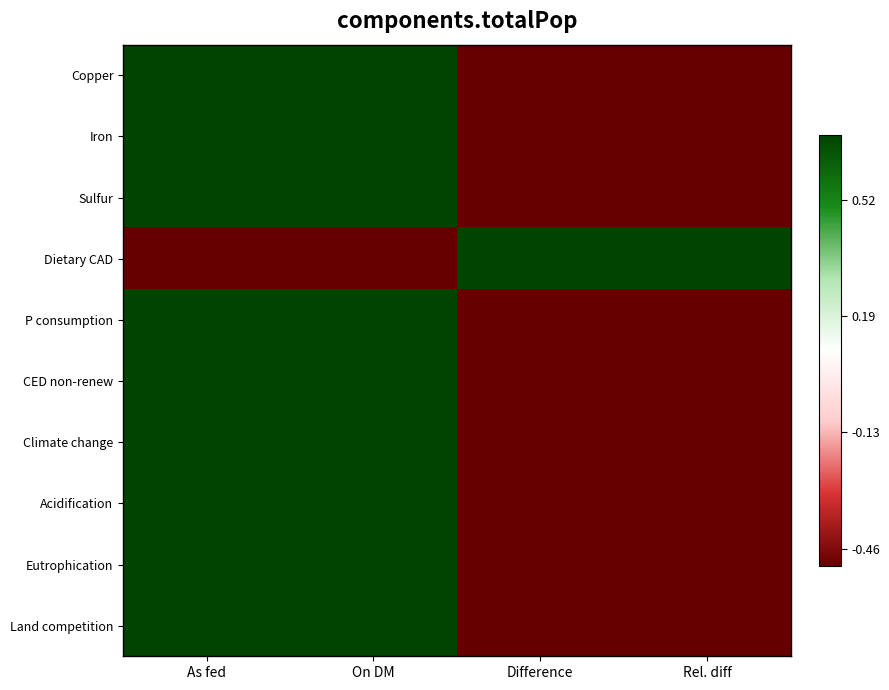

At Difference, list the series in order from smallest to largest.

Iron, Sulfur, P consumption, Acidification, Eutrophication, Land competition, Copper, CED non-renew, Climate change, Dietary CAD